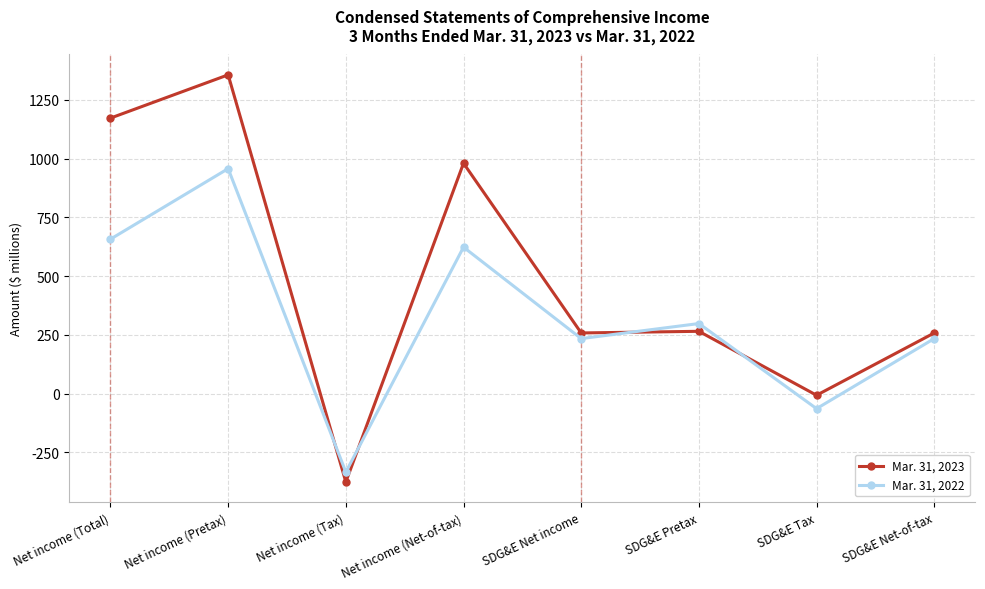

How many data points in Mar. 31, 2023 are less than 265?

4